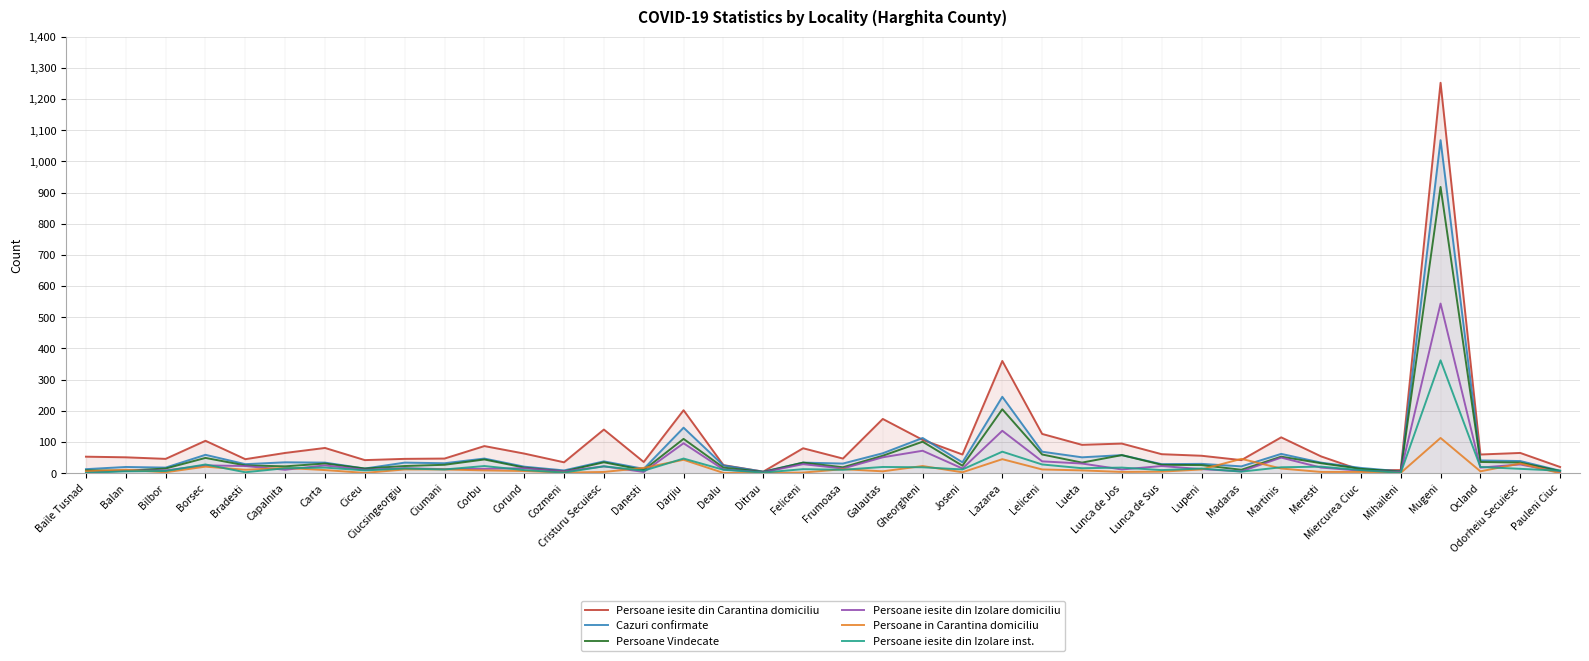

At which label is Persoane iesite din Carantina domiciliu closest to 628?

Lazarea